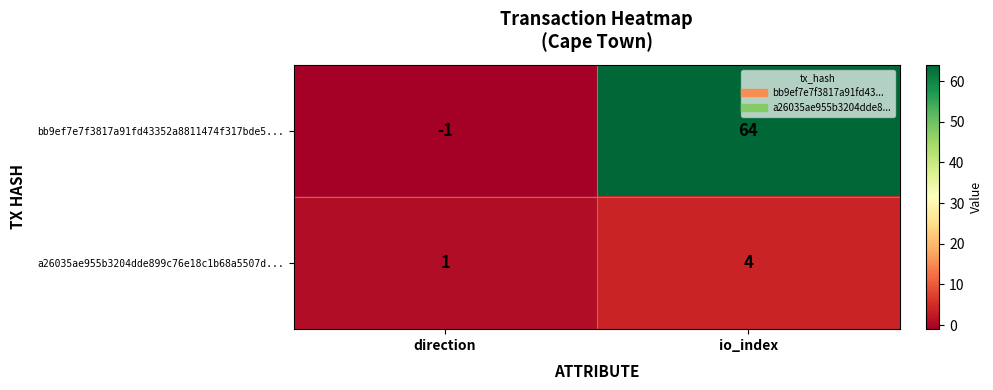

Reading right to left, list all the values displayed in this chart.

bb9ef7e7f3817a91fd43352a8811474f317bde5...: io_index=64	direction=-1
a26035ae955b3204dde899c76e18c1b68a5507d...: io_index=4	direction=1